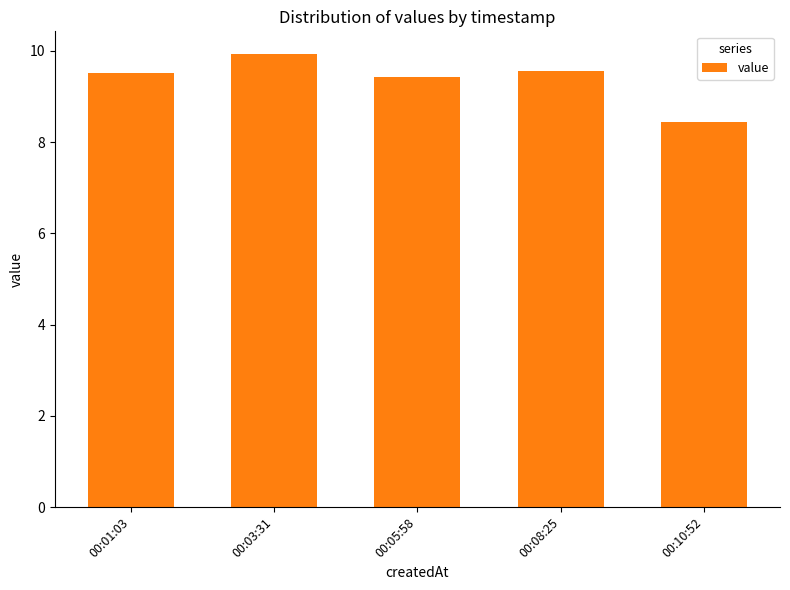

Is it true that the value at 00:03:31 is 13.4?

False